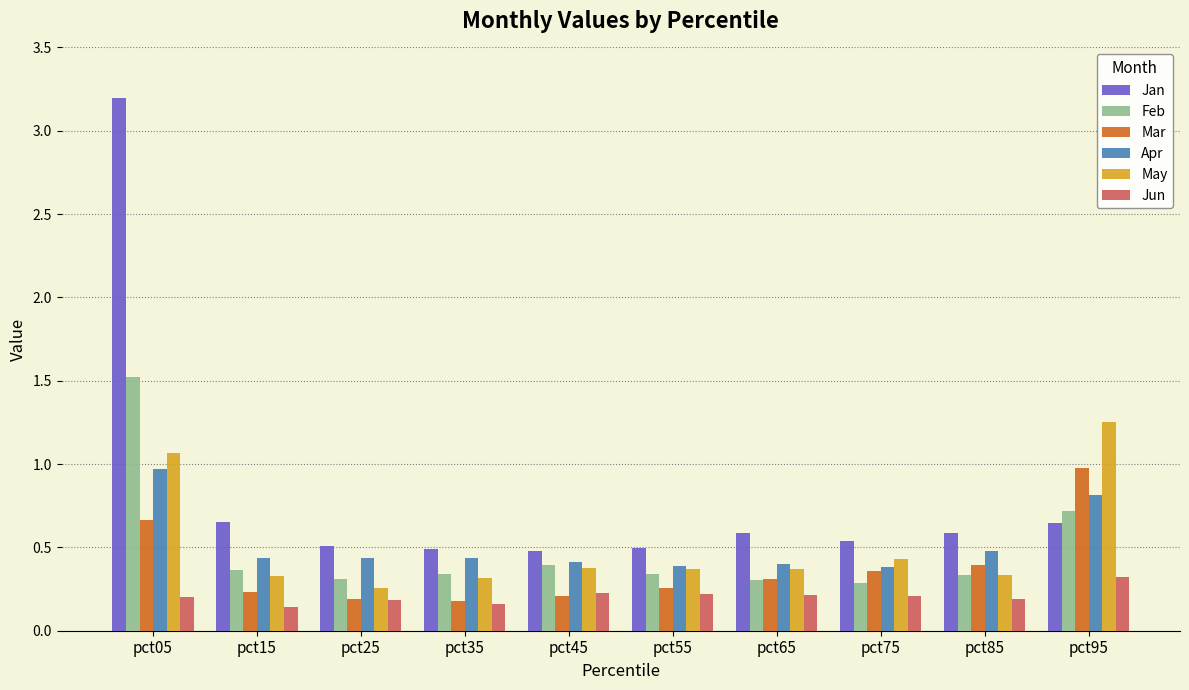

What is the sum of all Jan values?

8.2